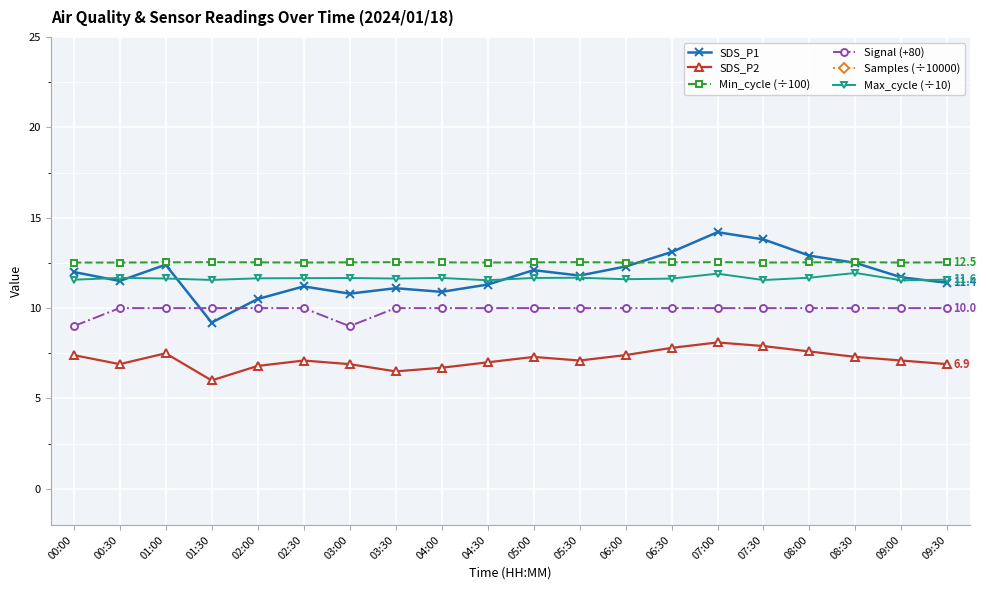

Between 02:00 and 09:00, which series saw the biggest shift?

SDS_P1